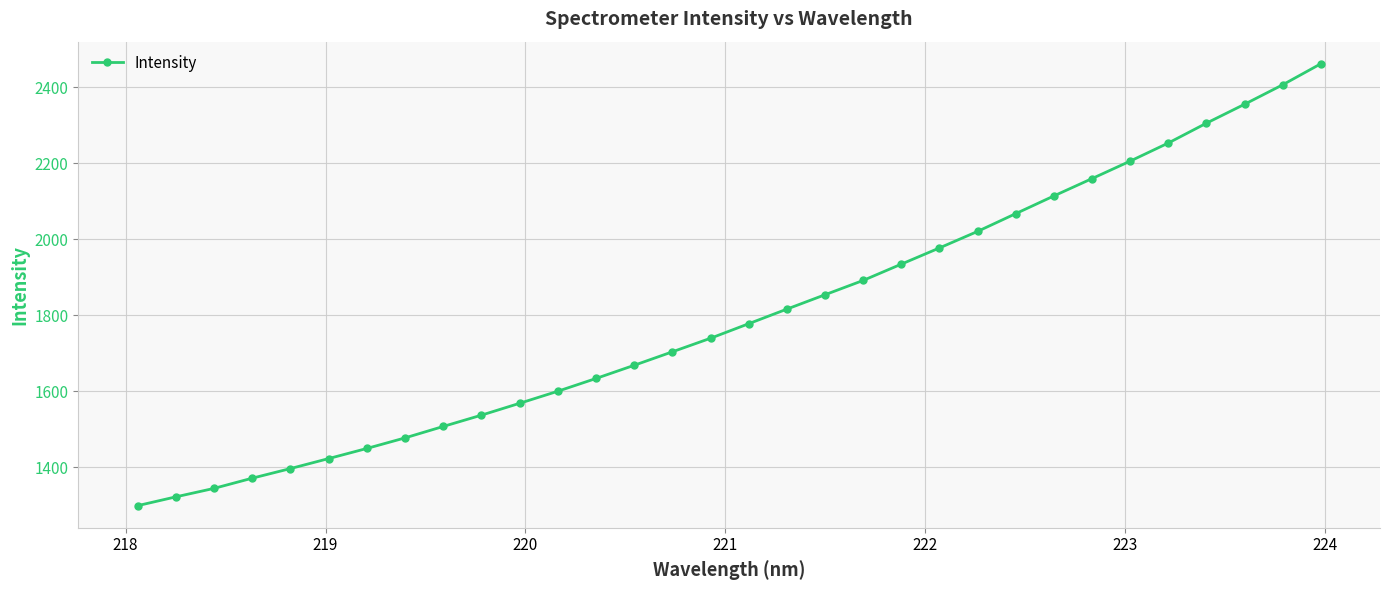

What is the smallest value displayed?

1298.6